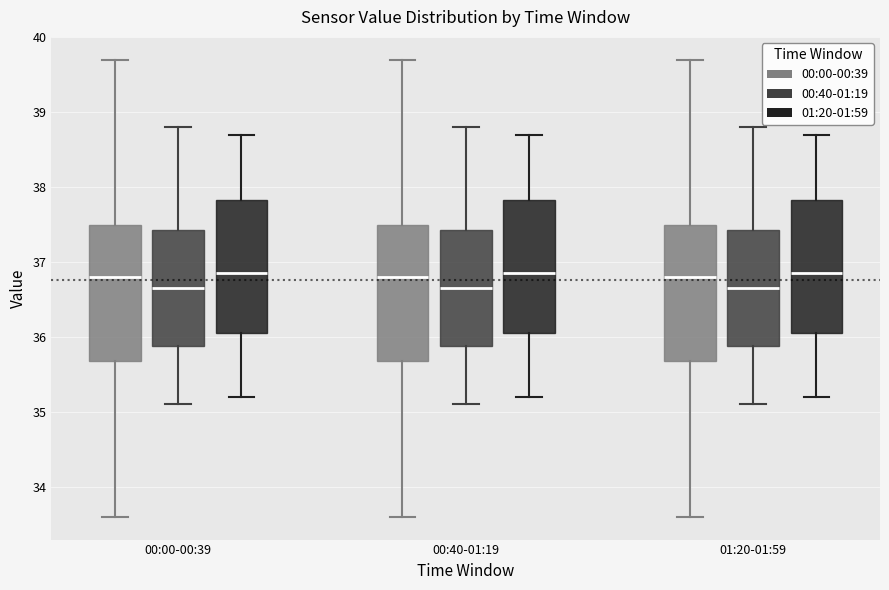

Reading left to right, transcribe this box plot: for each box, give where its median line is, the range the box spans, and where its two whiskers end, as read against the y-axis. The values are not printed on the chart, so give them approximately, as read against the axis.

00:00-00:39 (00:00-00:39): median 36.8, box 35.7 to 37.5, whiskers 33.6 to 39.7
00:00-00:39 (00:40-01:19): median 36.7, box 35.9 to 37.4, whiskers 35.1 to 38.8
00:00-00:39 (01:20-01:59): median 36.9, box 36.1 to 37.8, whiskers 35.2 to 38.7
00:40-01:19 (00:00-00:39): median 36.8, box 35.7 to 37.5, whiskers 33.6 to 39.7
00:40-01:19 (00:40-01:19): median 36.7, box 35.9 to 37.4, whiskers 35.1 to 38.8
00:40-01:19 (01:20-01:59): median 36.9, box 36.1 to 37.8, whiskers 35.2 to 38.7
01:20-01:59 (00:00-00:39): median 36.8, box 35.7 to 37.5, whiskers 33.6 to 39.7
01:20-01:59 (00:40-01:19): median 36.7, box 35.9 to 37.4, whiskers 35.1 to 38.8
01:20-01:59 (01:20-01:59): median 36.9, box 36.1 to 37.8, whiskers 35.2 to 38.7